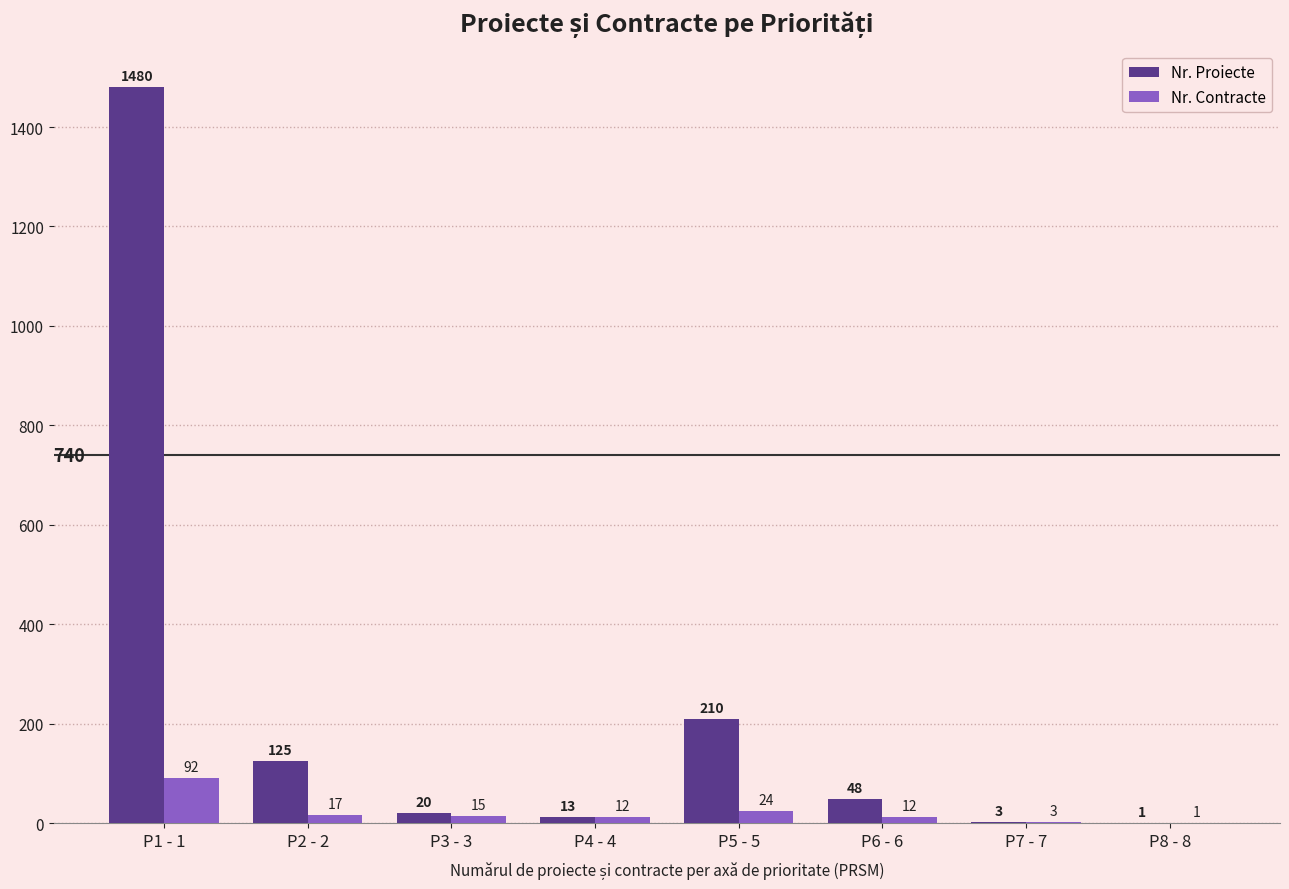

Reading left to right, extract all data points from this chart.

Nr. Proiecte: 1480	125	20	13	210	48	3	1
Nr. Contracte: 92	17	15	12	24	12	3	1